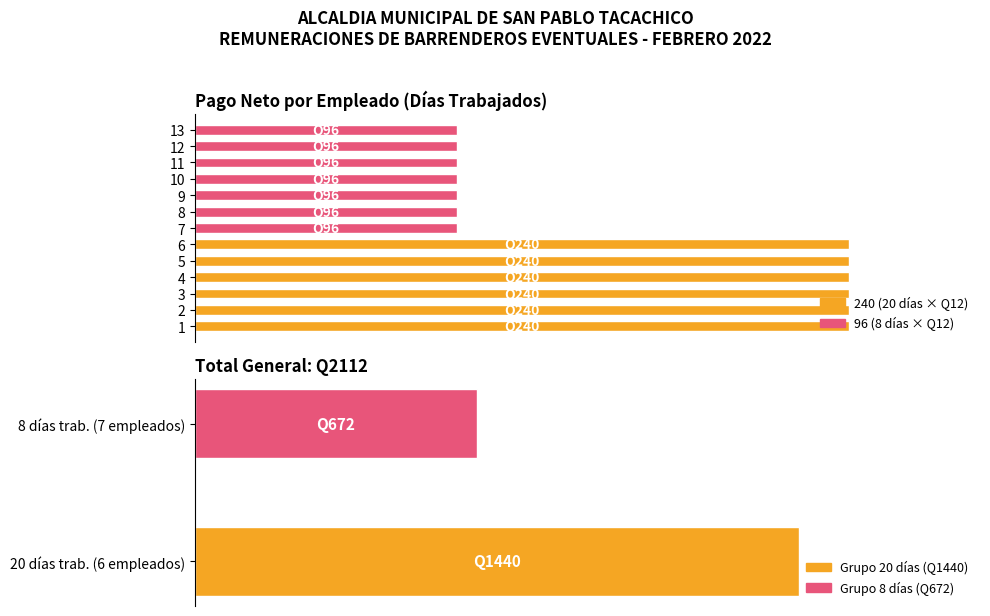

What is the average value?

162